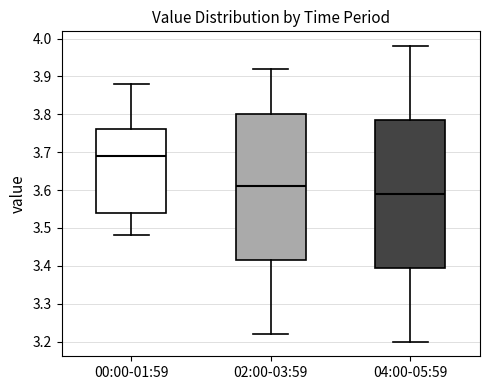

Where does the upper whisker of the box for 00:00-01:59 end on the y-axis? The values are not printed on the chart, so give them approximately, as read against the axis.

3.88